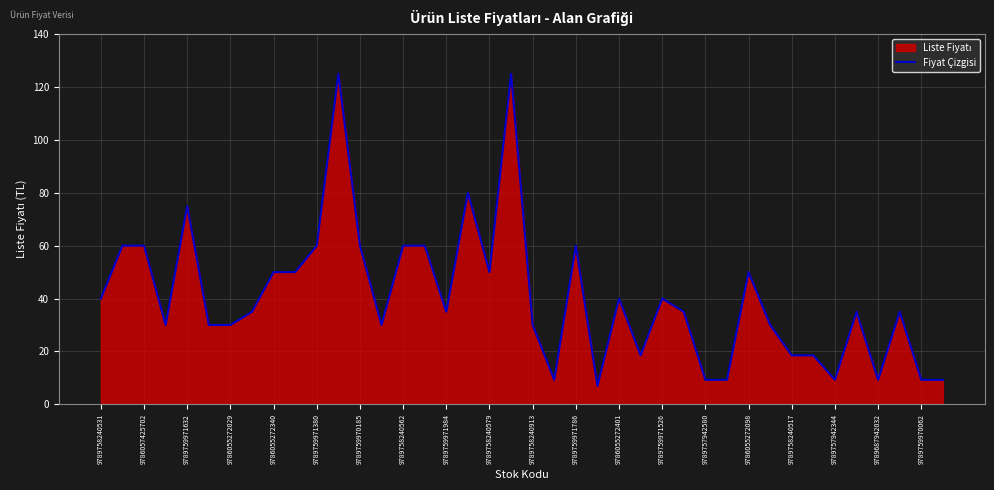

Which has a higher value, 9789759971380 or 9789757942580?

9789759971380